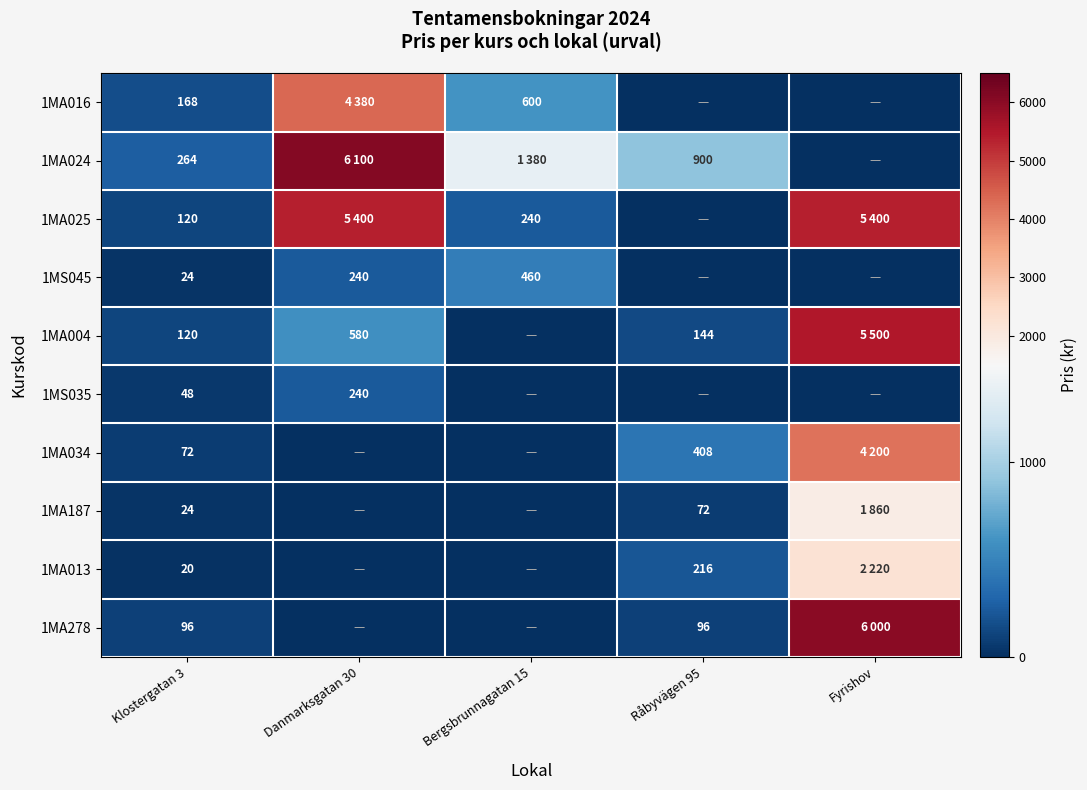

At how many categories does at least one series exceed 1412?

2